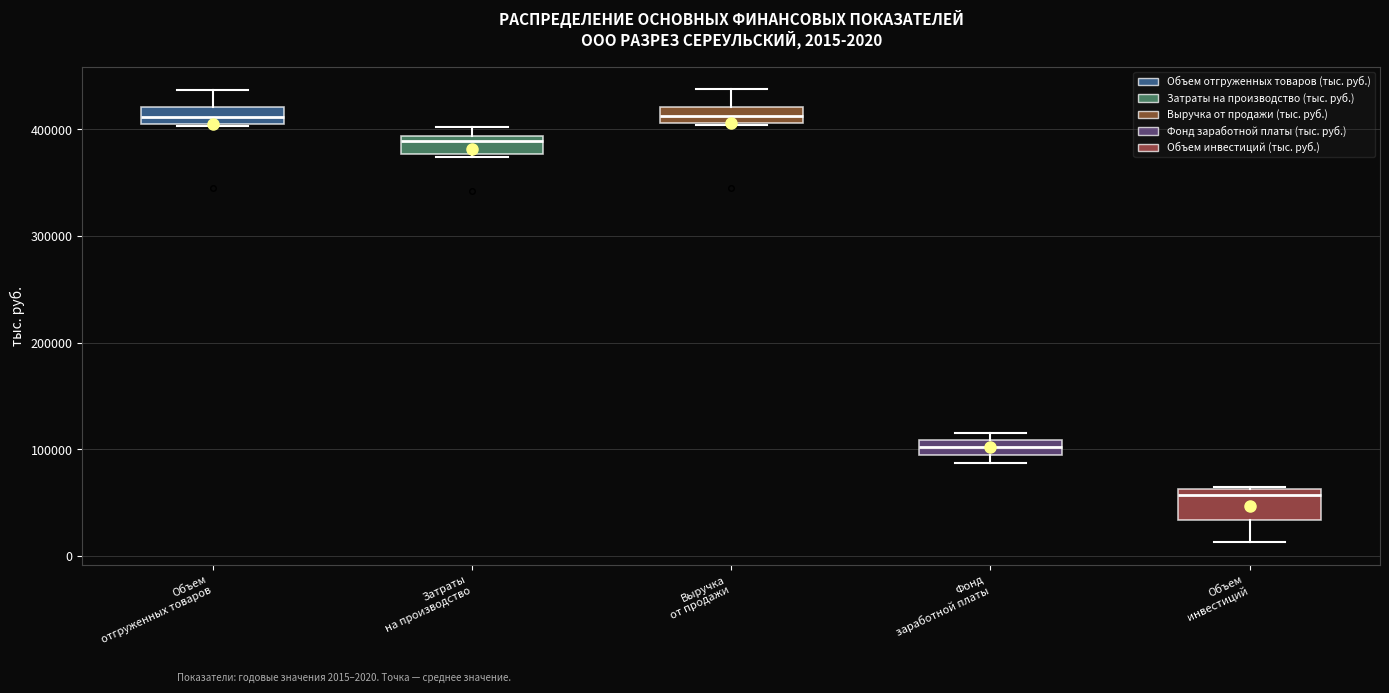

Which box has the lowest median line?

Объем инвестиций